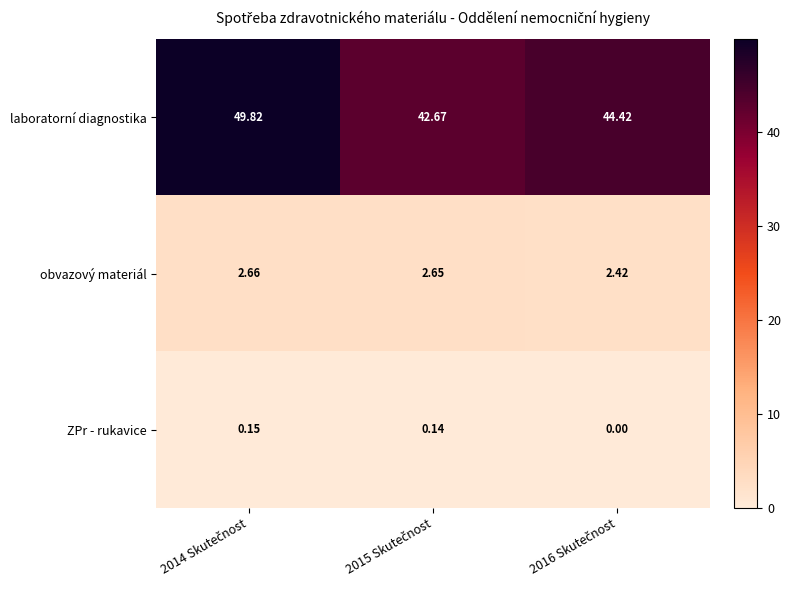

Which series has the largest total across all categories?

laboratorní diagnostika